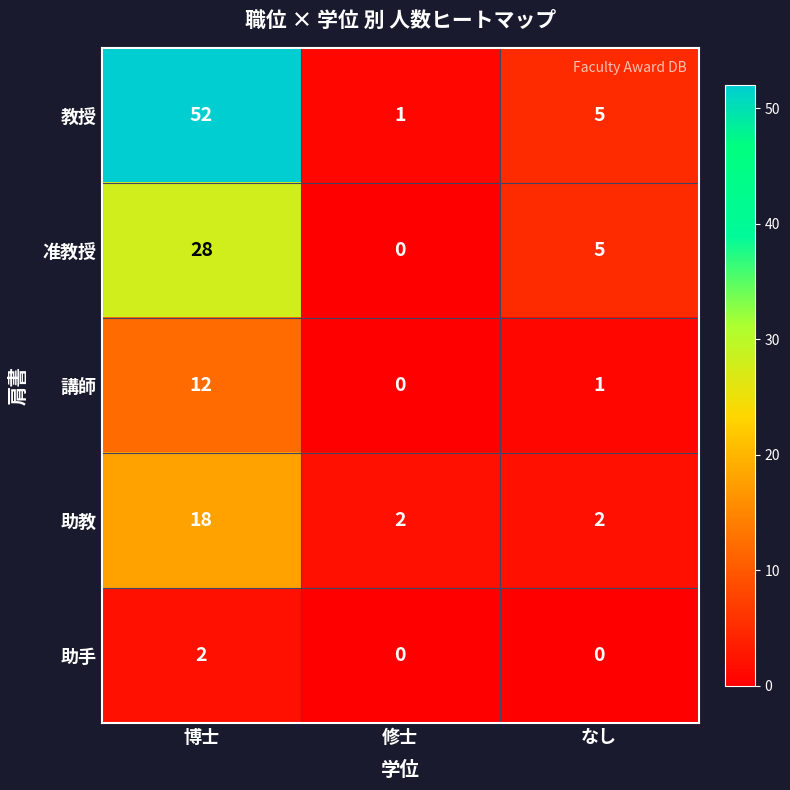

What is the maximum value shown in the chart?

52